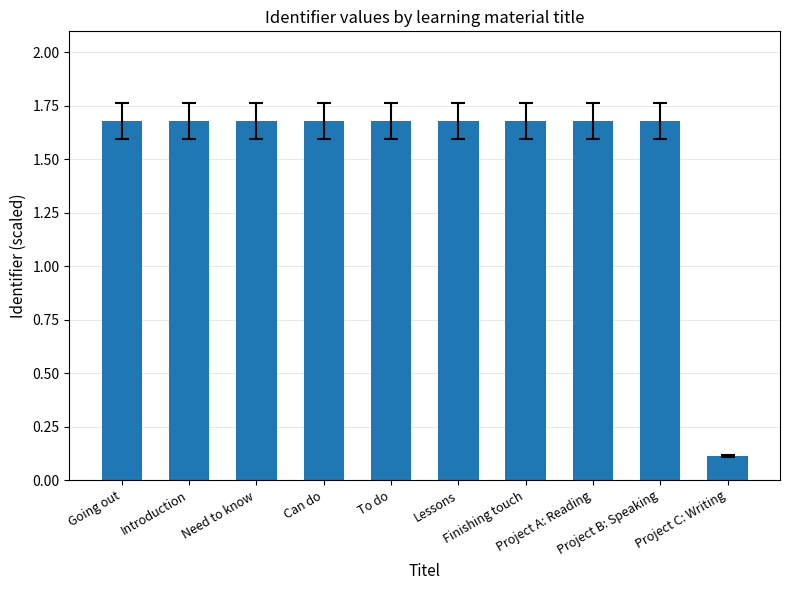

How many values are between 1 and 2?

9